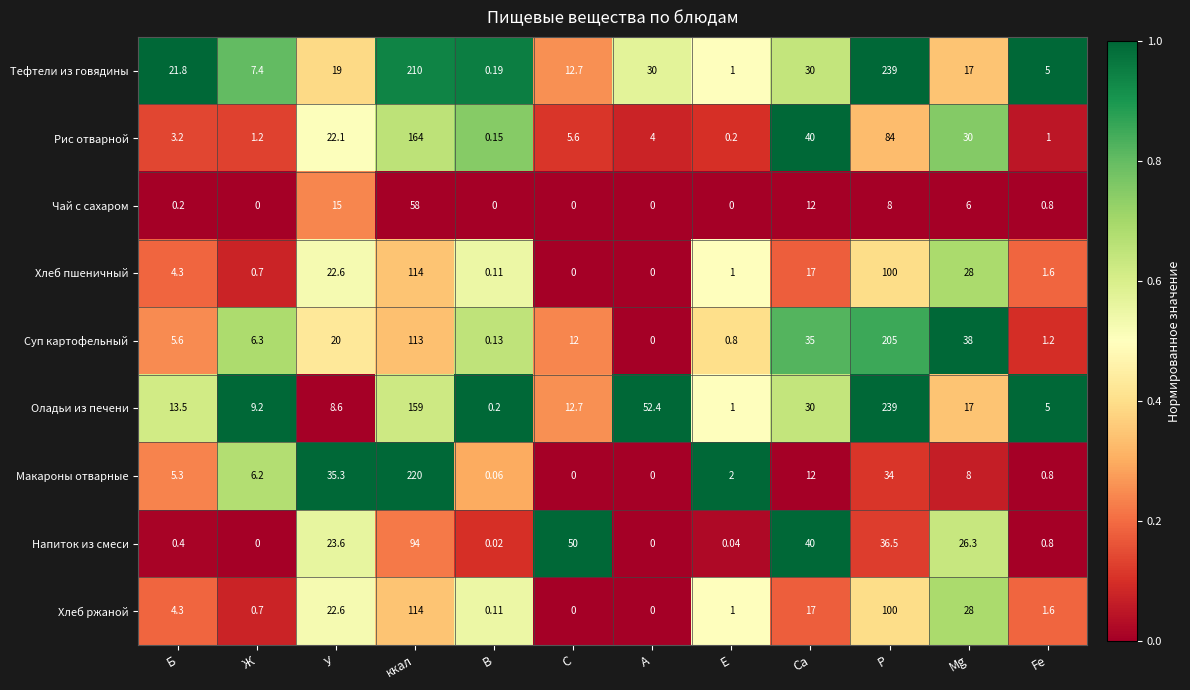

Which category has the highest value in the Напиток из смеси series?

ккал